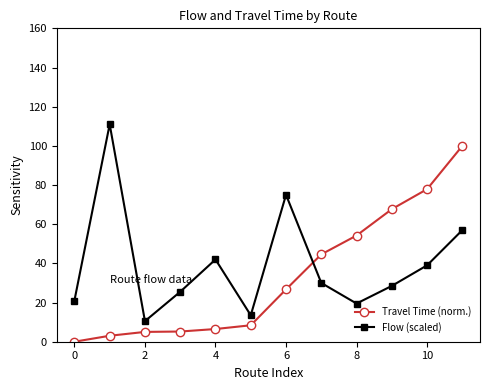

What is the difference between the second highest and second lowest values in the Flow (scaled) series?

61.5